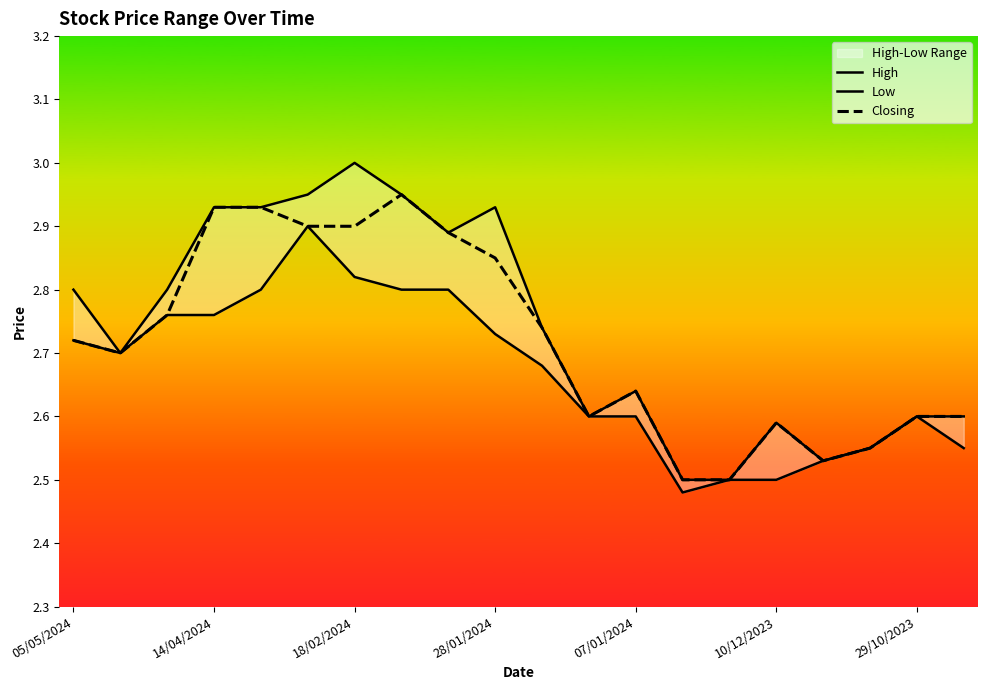

What is the maximum value for Closing?

3.0